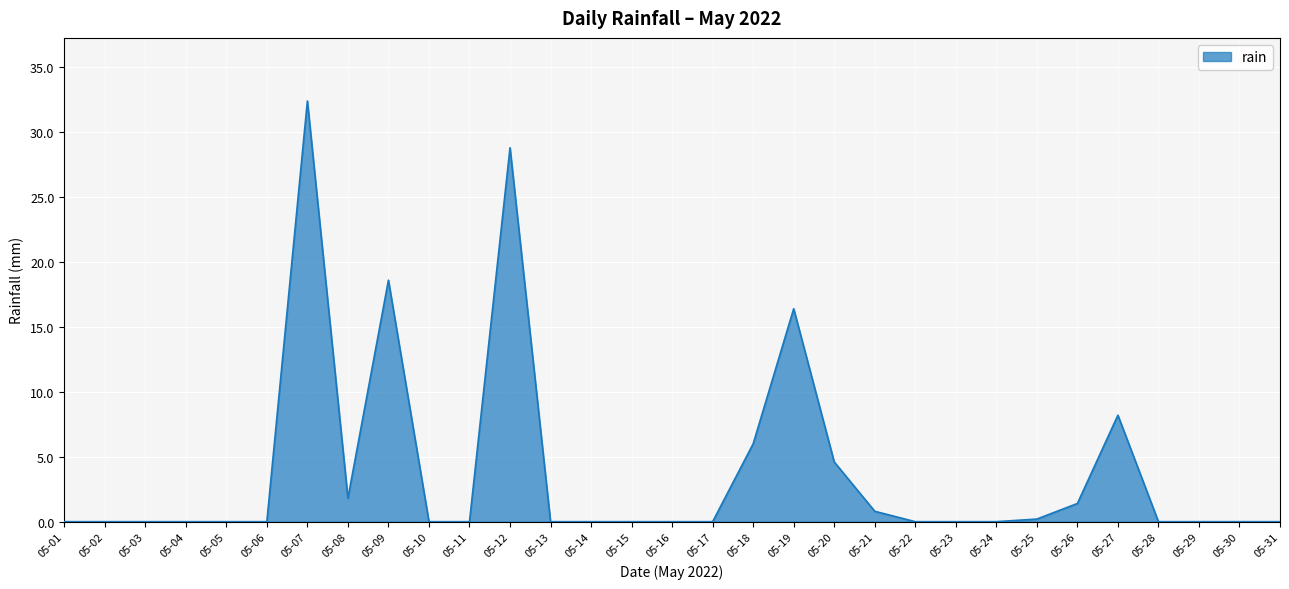

True or false: the data shows 0.0 at 05-24.

True